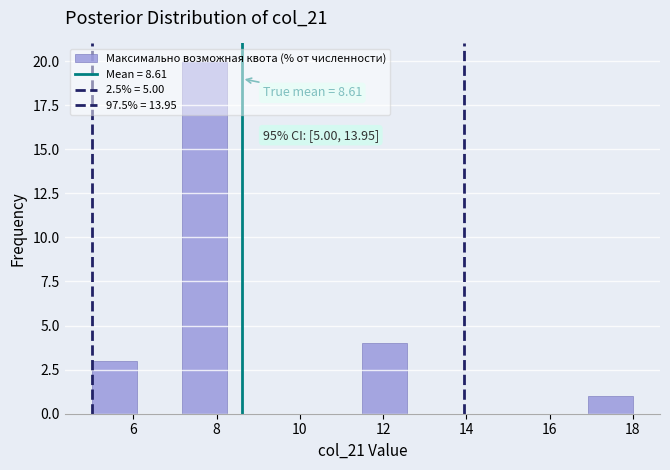

Over which range of the x-axis is the bar tallest?

7.2 to 8.2